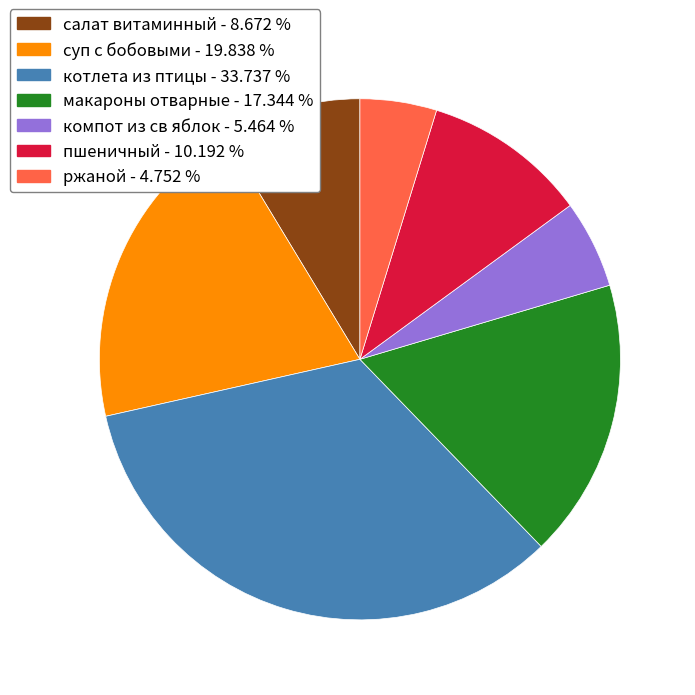

Is суп с бобовыми the majority of the pie?

No